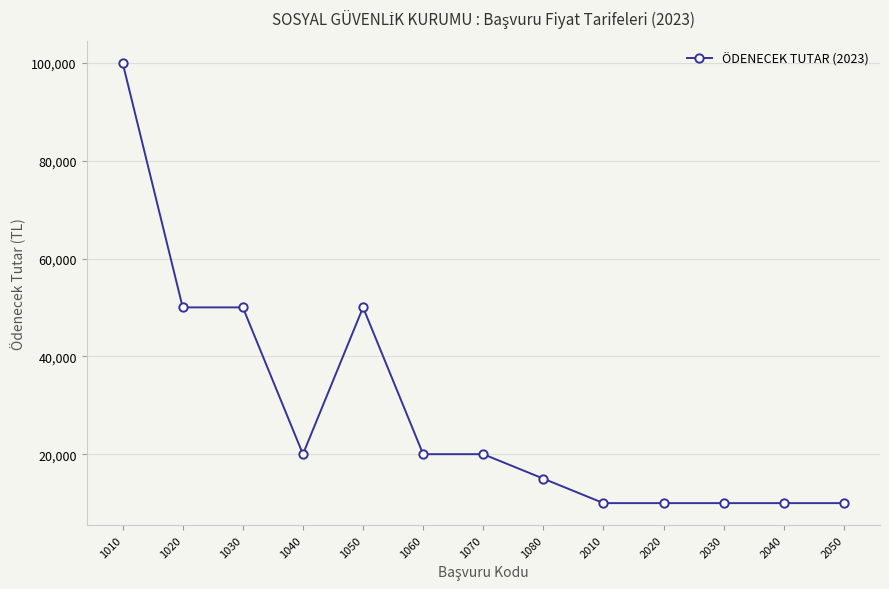

What is the smallest value displayed?

10008